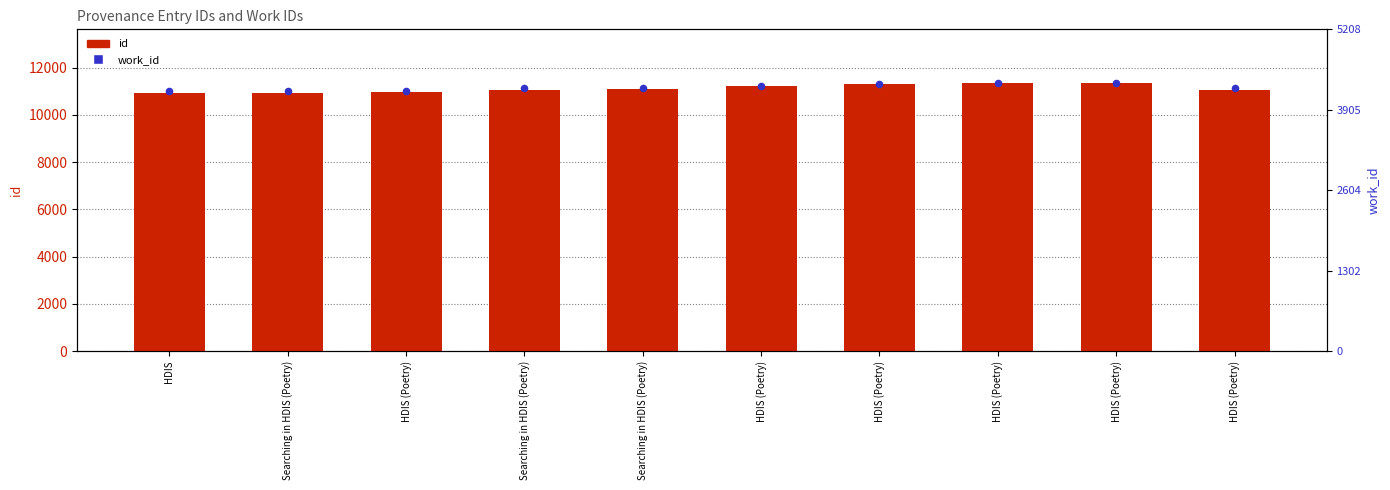

At how many categories does at least one series exceed 11344?

1